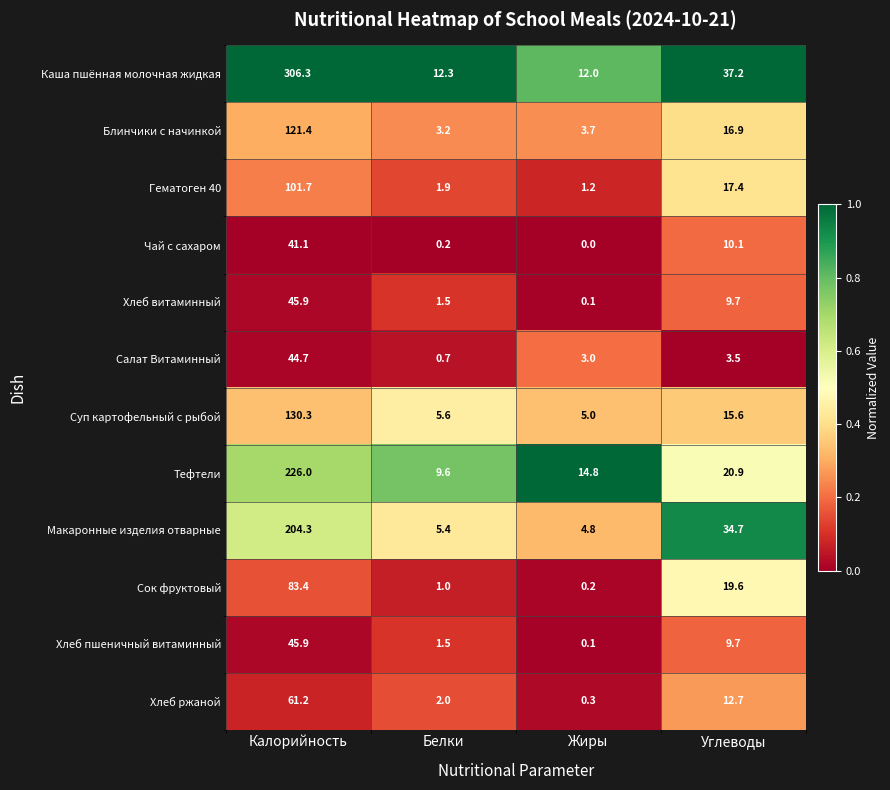

Between Калорийность and Белки, which series saw the biggest shift?

Каша пшённая молочная жидкая